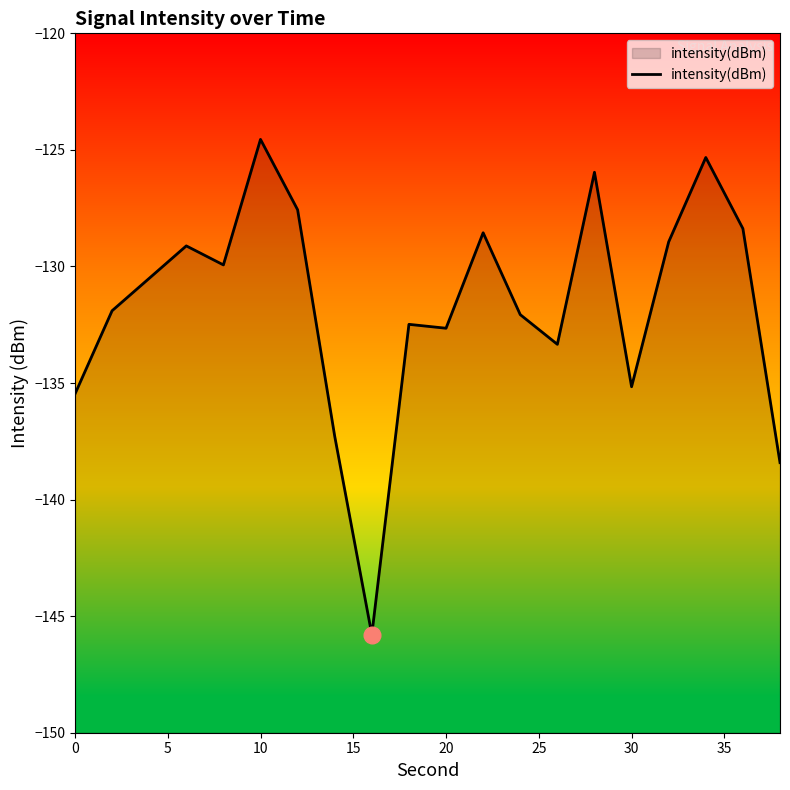

How many data points does each series have?

20